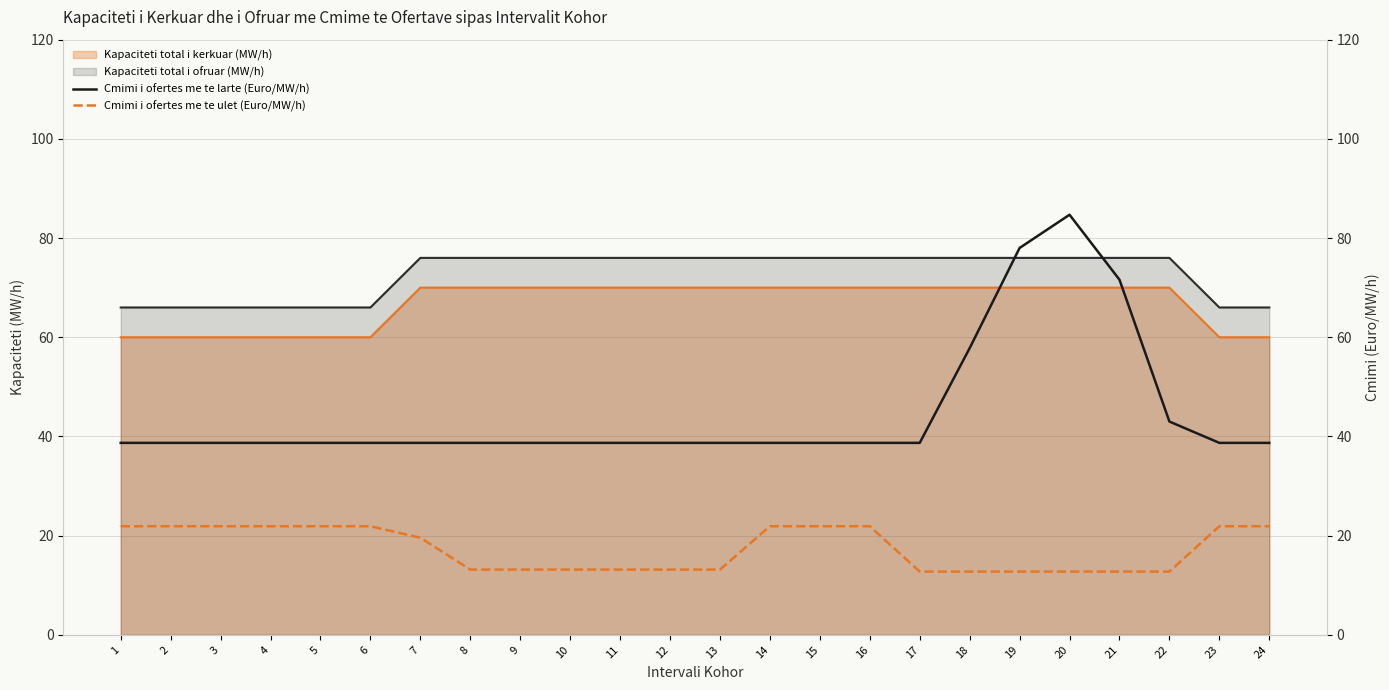

True or false: Cmimi i ofertes me te ulet (Euro/MW/h) has more than 0 interior local peaks.

False